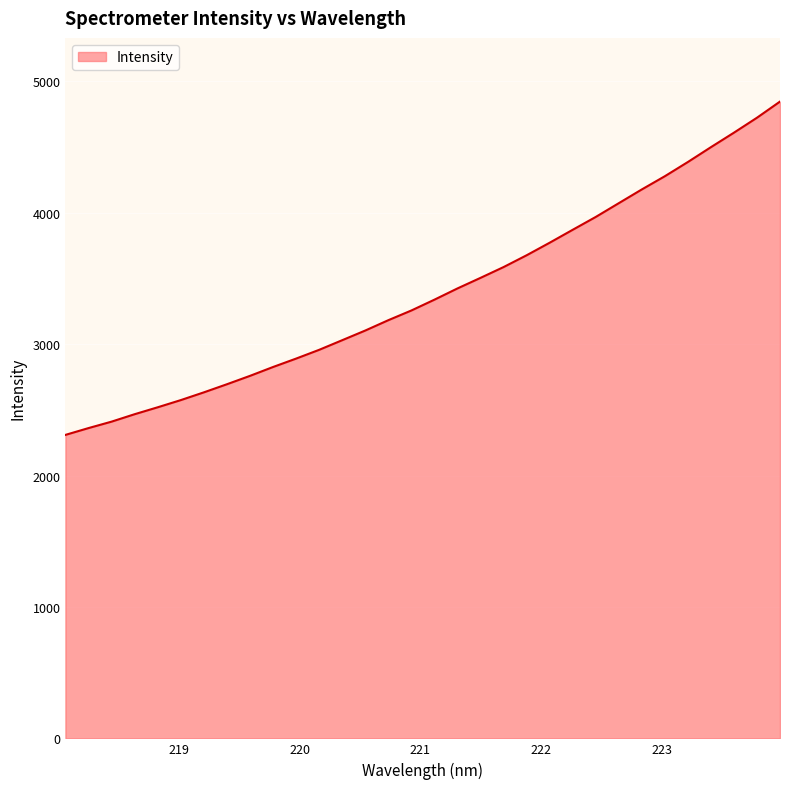

Reading left to right, list all the values displayed in this chart.

2309.0	2360.8	2409.8	2466.4	2519.1	2573.7	2632.7	2694.4	2758.2	2825.6	2889.6	2956.4	3029.6	3103.2	3181.9	3255.7	3338.0	3423.5	3504.0	3586.0	3675.8	3771.3	3869.8	3967.3	4072.2	4176.7	4277.3	4385.4	4498.3	4608.6	4722.3	4845.1